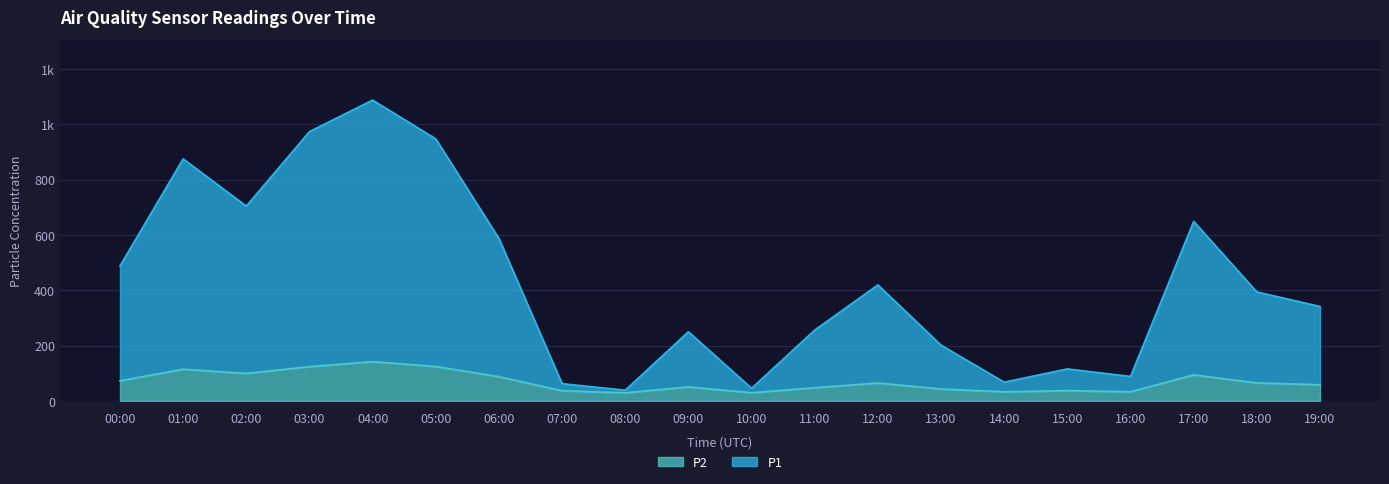

Is the value of P1 at 07:00 greater than the value of P2 at 07:00?

Yes